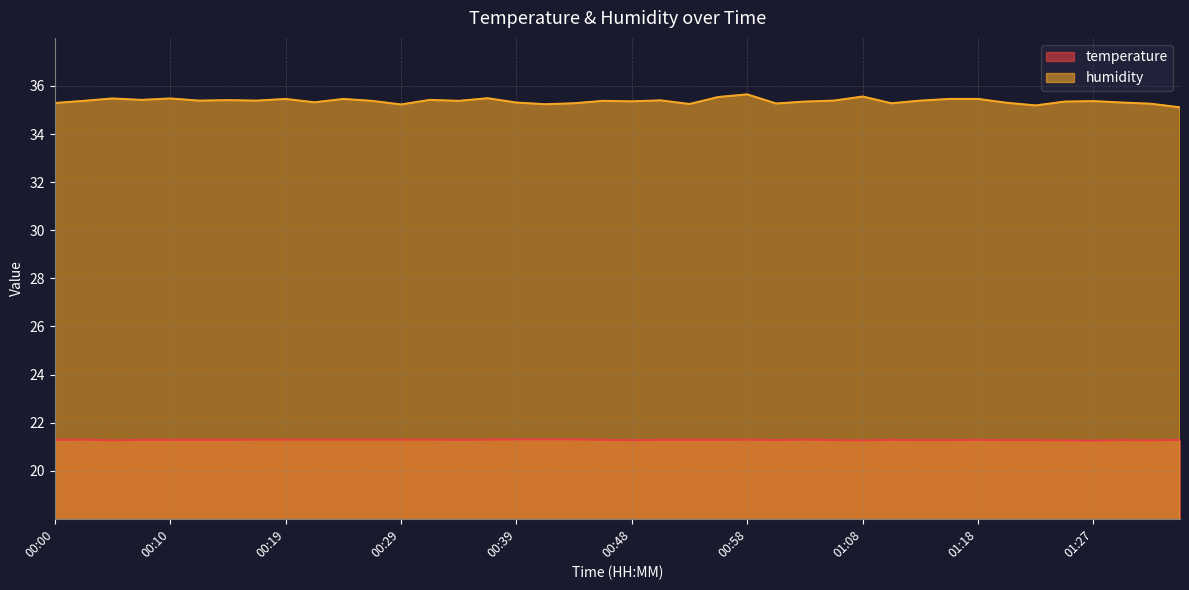

In temperature, how many points are lower than both neighbors (excluding endpoints)?

7